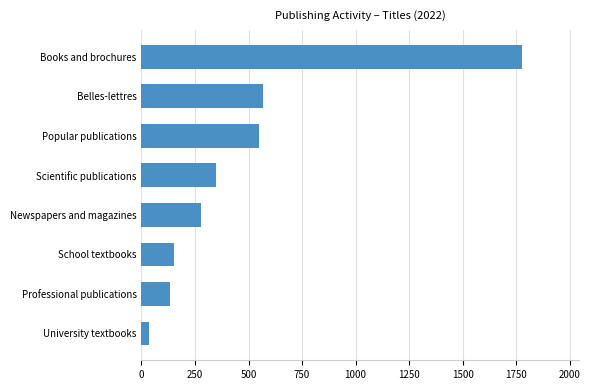

How many values are below 346?

4